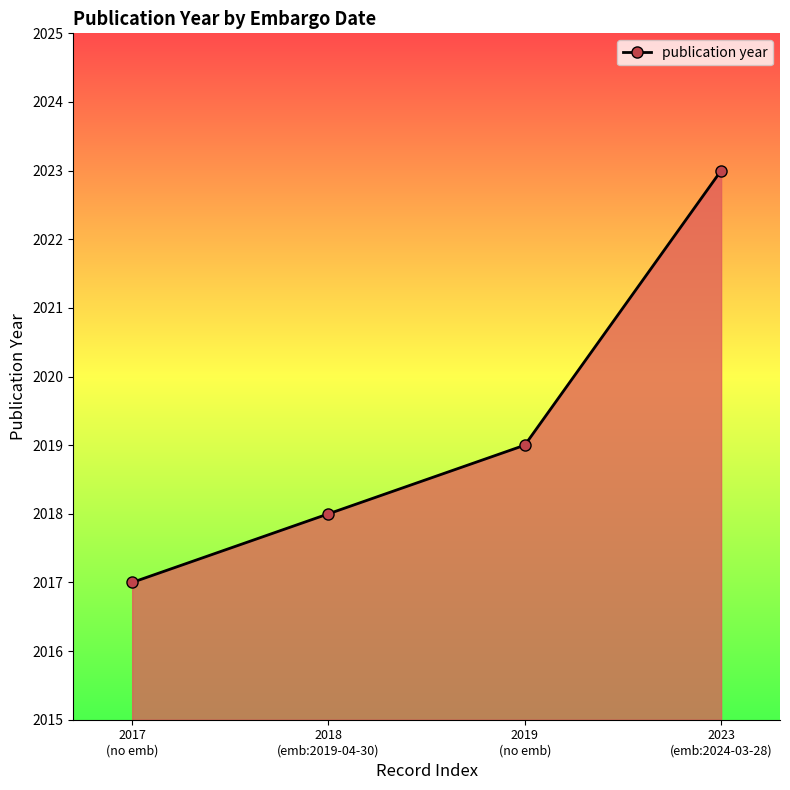

Is it true that the value at 2018
(emb:2019-04-30) is 2018?

True